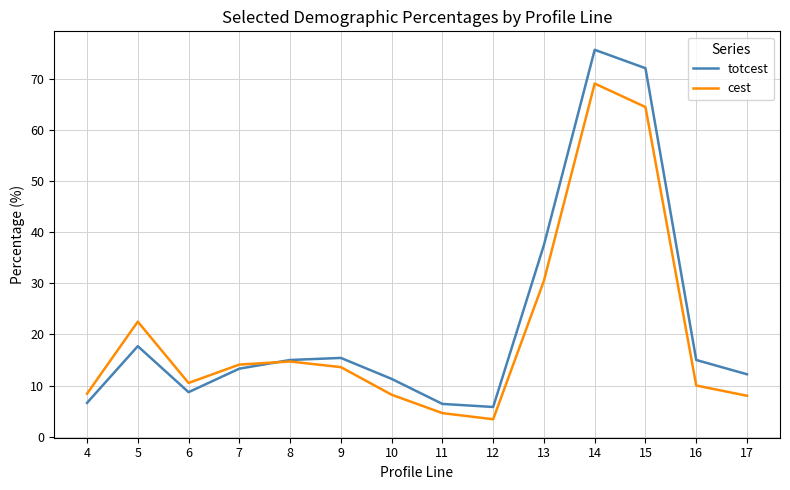

What is the total value across all series at 9?

29.0